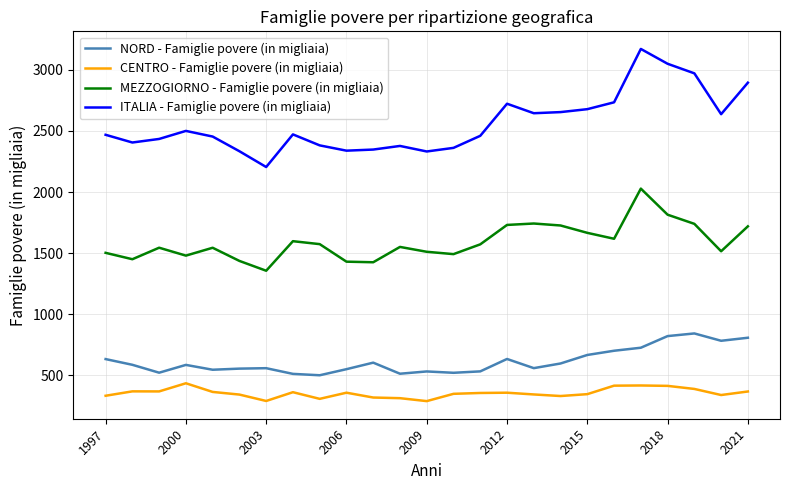

What is the smallest value displayed?

289.0